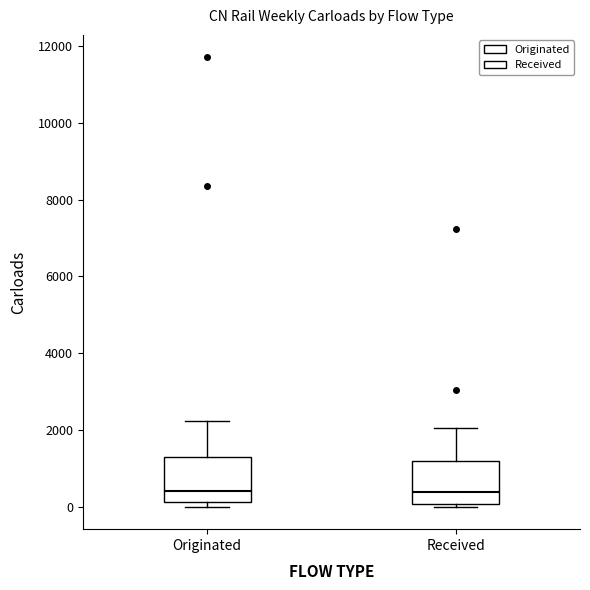

Where does the median line of the box for Originated sit on the y-axis? The values are not printed on the chart, so give them approximately, as read against the axis.

400